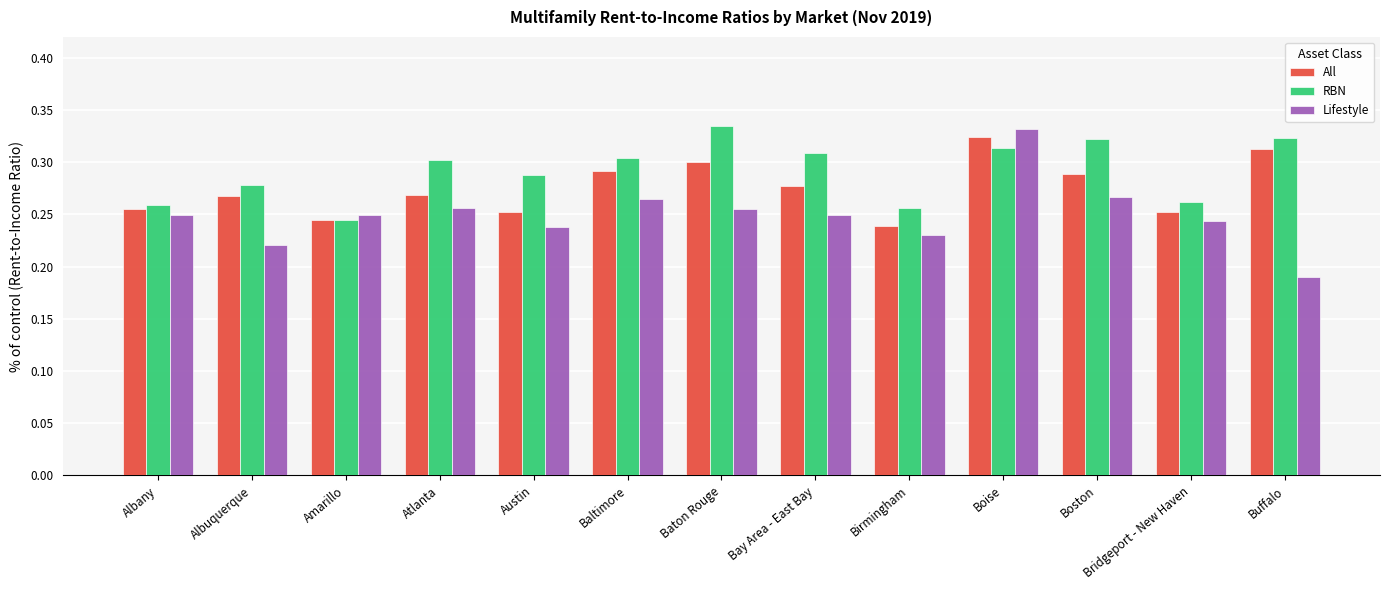

Is the value of RBN at Amarillo greater than the value of Lifestyle at Birmingham?

Yes